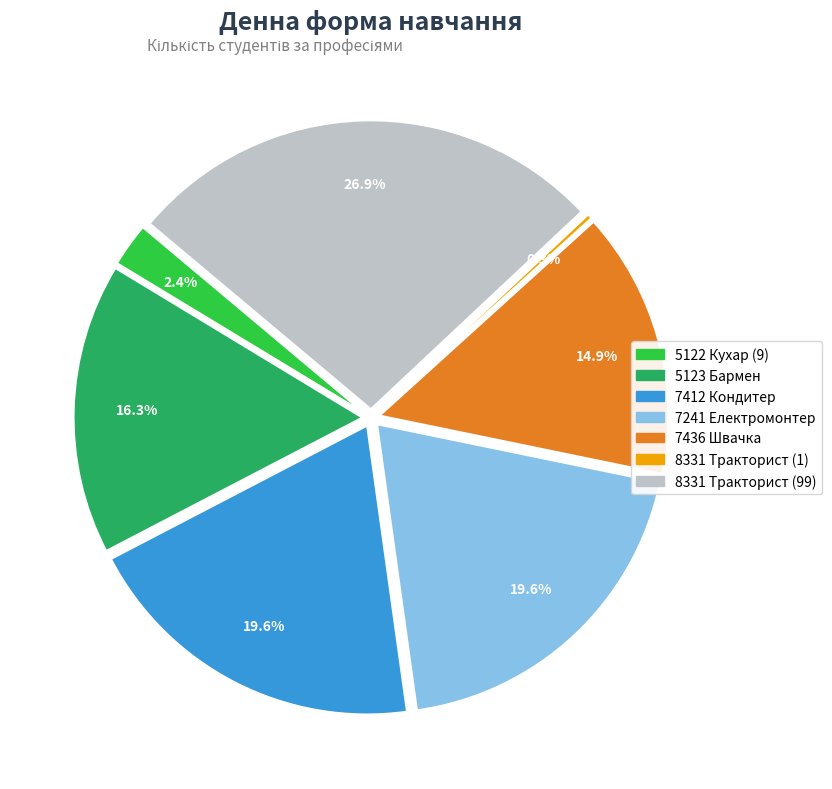

Rank the categories by value from highest to lowest.

8331 Тракторист (99), 7412 Кондитер, 7241 Електромонтер, 5123 Бармен, 7436 Швачка, 5122 Кухар (9), 8331 Тракторист (1)